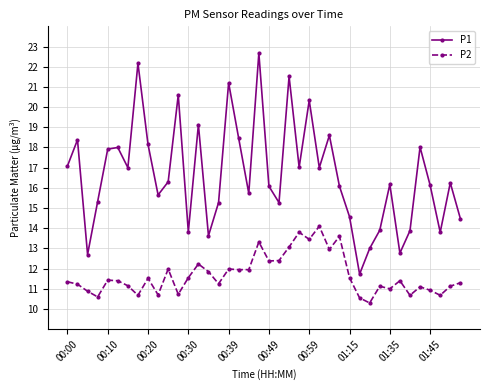

What is the lowest value of the P1 series?

11.7